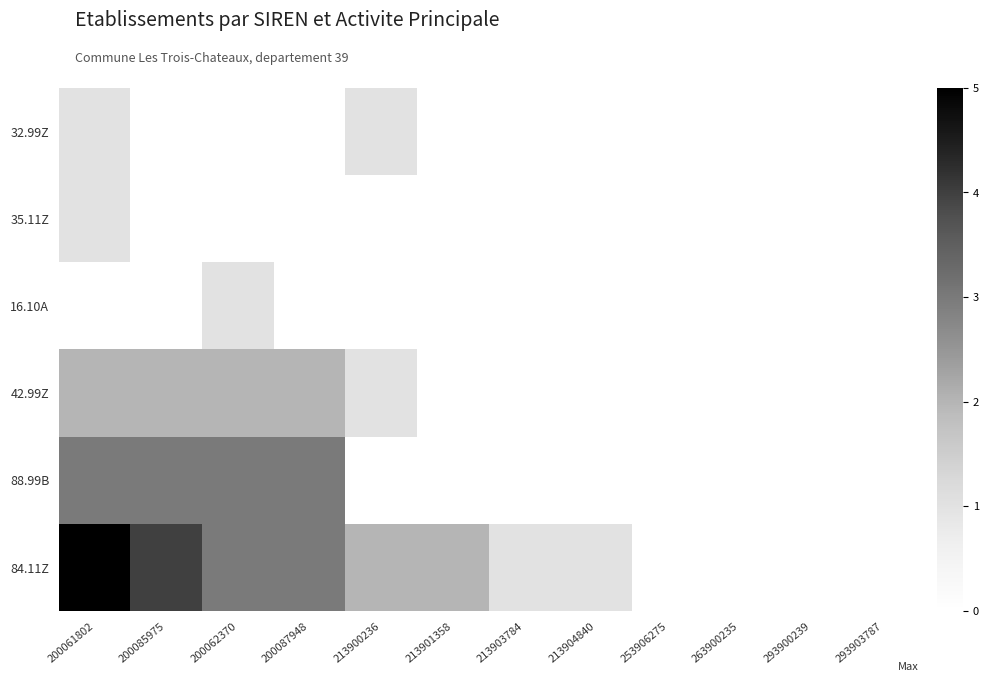

Is it true that 35.11Z equals 0 at 213904840?

False